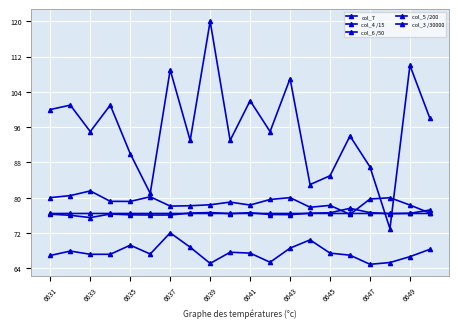

What is the maximum value shown in the chart?

120.0